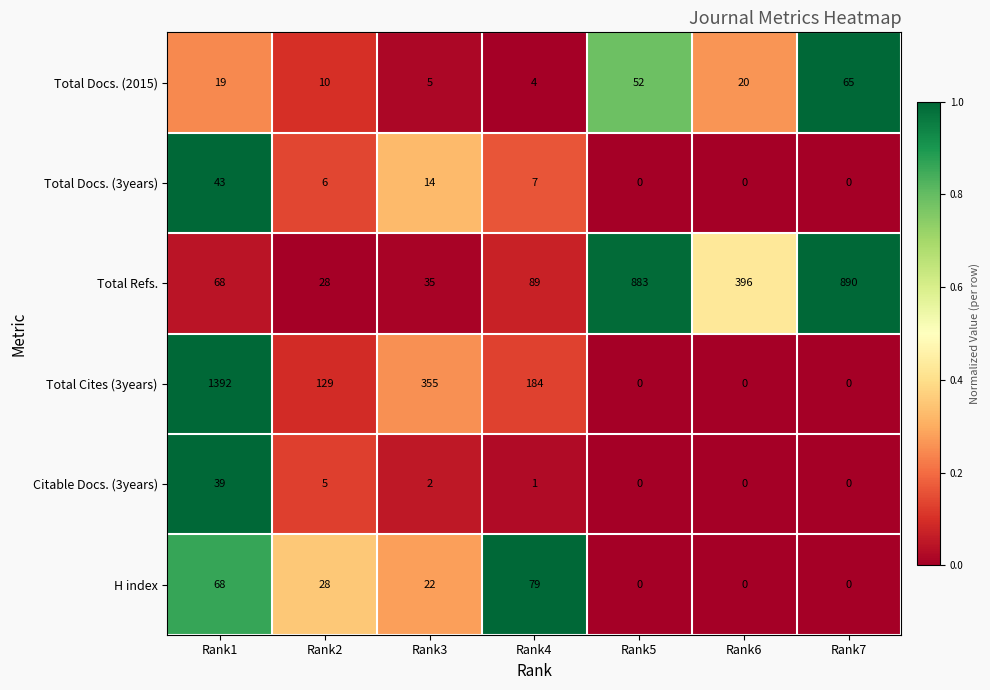

What is the maximum value shown in the chart?

1392